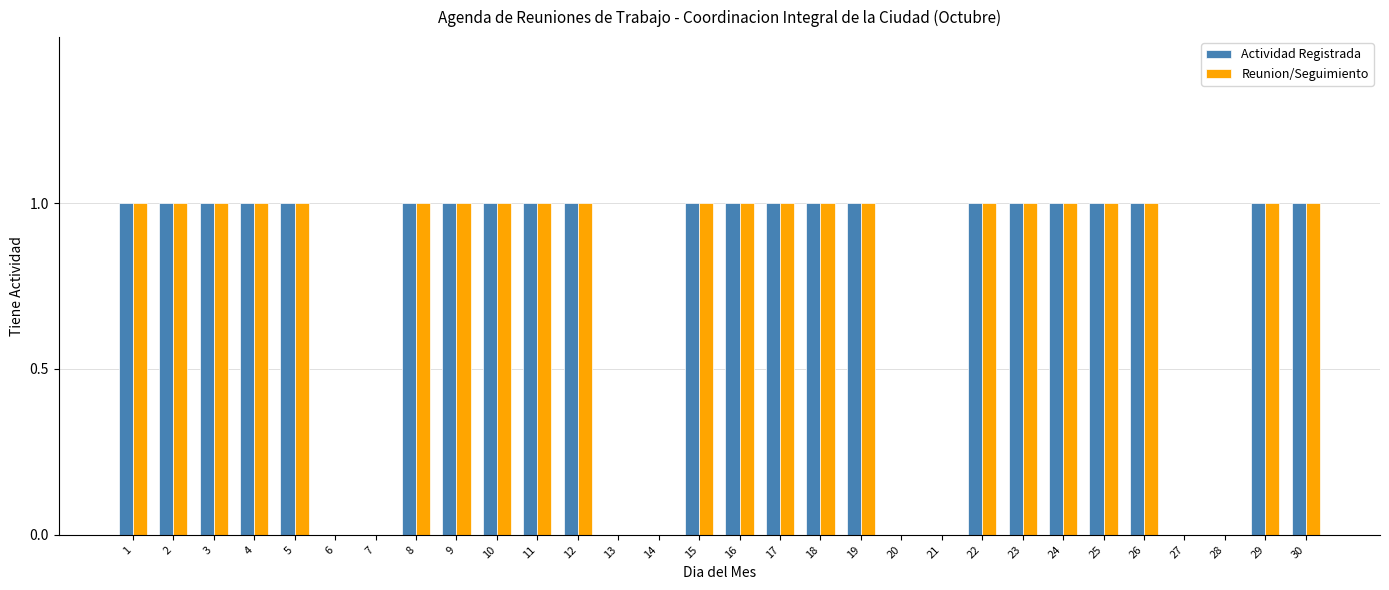

Reading right to left, list all the values displayed in this chart.

Actividad Registrada: 30=1	29=1	28=0	27=0	26=1	25=1	24=1	23=1	22=1	21=0	20=0	19=1	18=1	17=1	16=1	15=1	14=0	13=0	12=1	11=1	10=1	9=1	8=1	7=0	6=0	5=1	4=1	3=1	2=1	1=1
Reunion/Seguimiento: 30=1	29=1	28=0	27=0	26=1	25=1	24=1	23=1	22=1	21=0	20=0	19=1	18=1	17=1	16=1	15=1	14=0	13=0	12=1	11=1	10=1	9=1	8=1	7=0	6=0	5=1	4=1	3=1	2=1	1=1